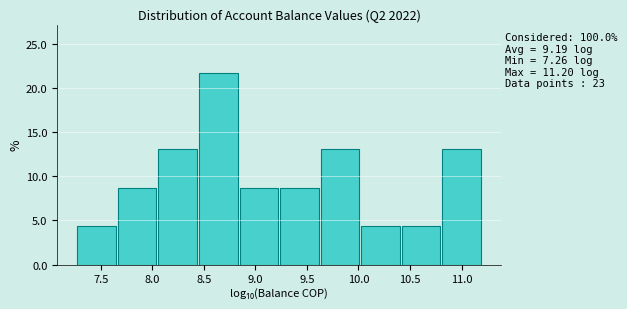

Which range on the x-axis has the tallest bar?

8.45 to 8.85